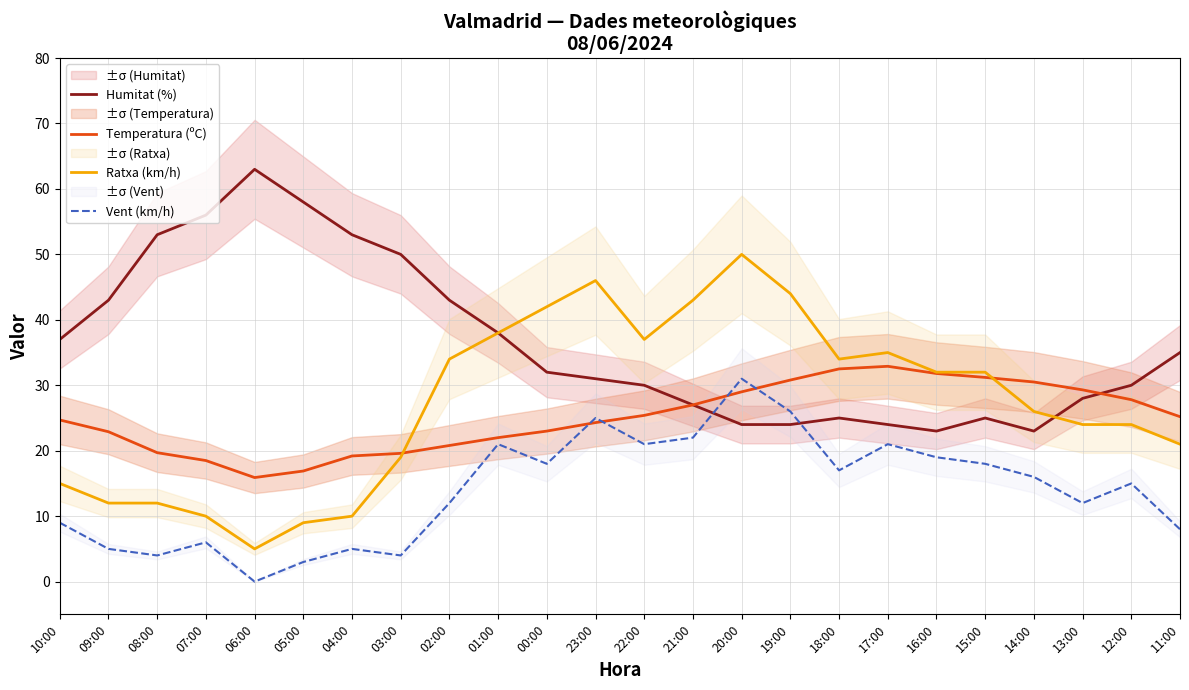

The Temperatura (ºC) series shows 23.0 at 00:00. True or false?

True